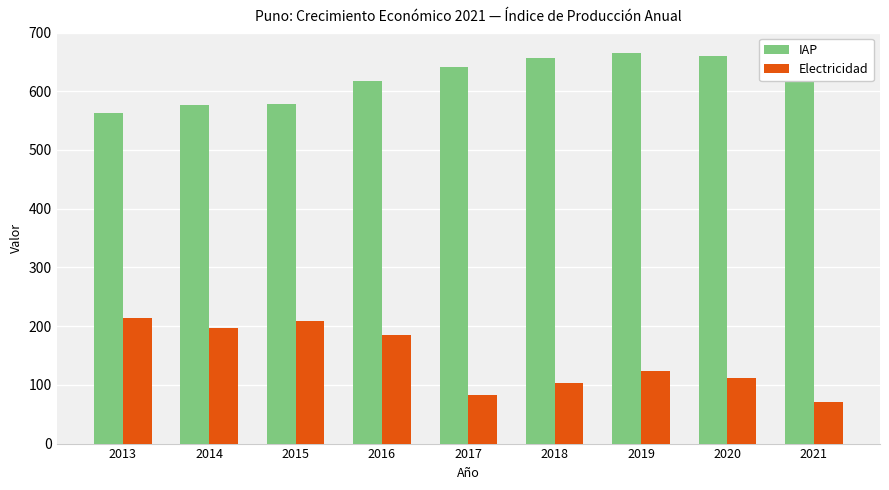

What is the sum of the IAP values at 2013 and 2018?

1220.1